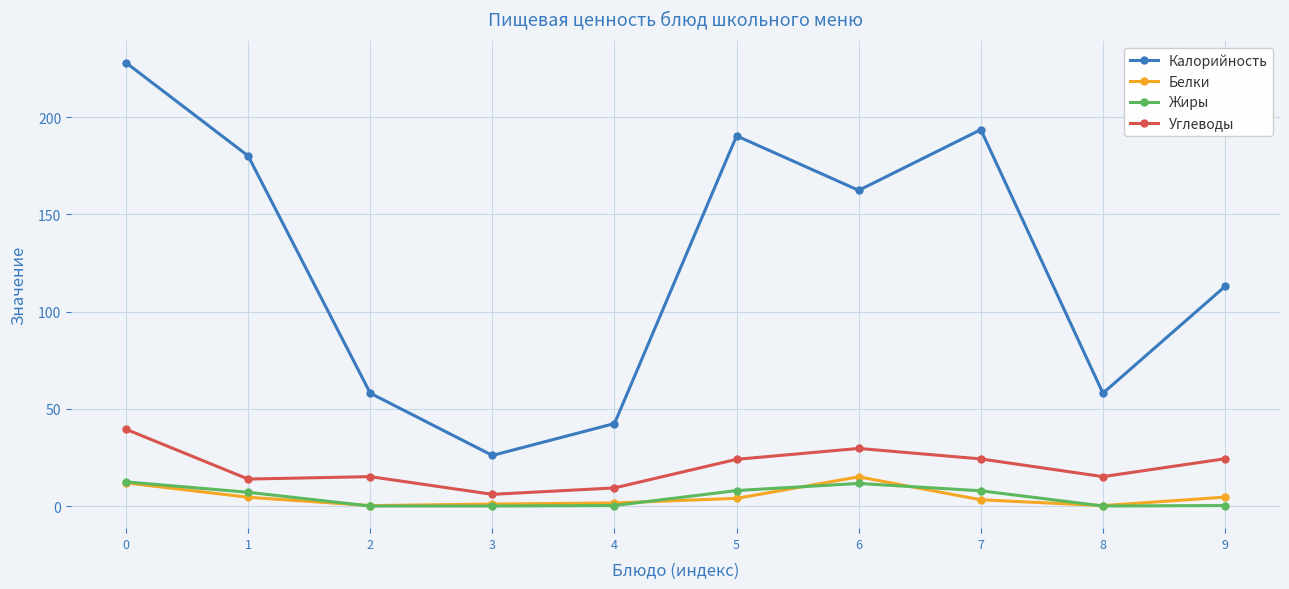

Does the chart display data point markers on the line(s)?

Yes